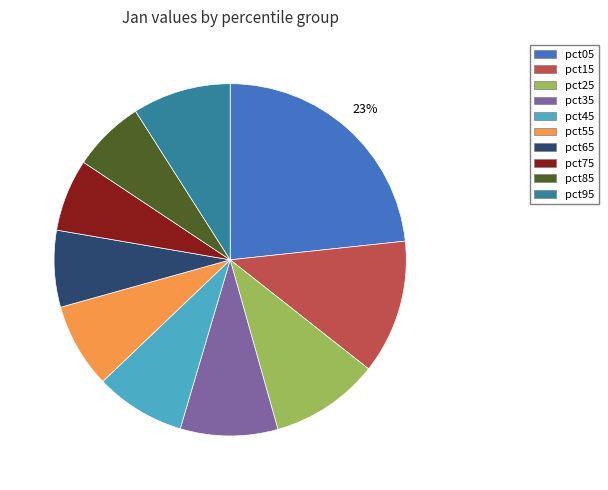

True or false: pct15 accounts for 12% of the total.

True